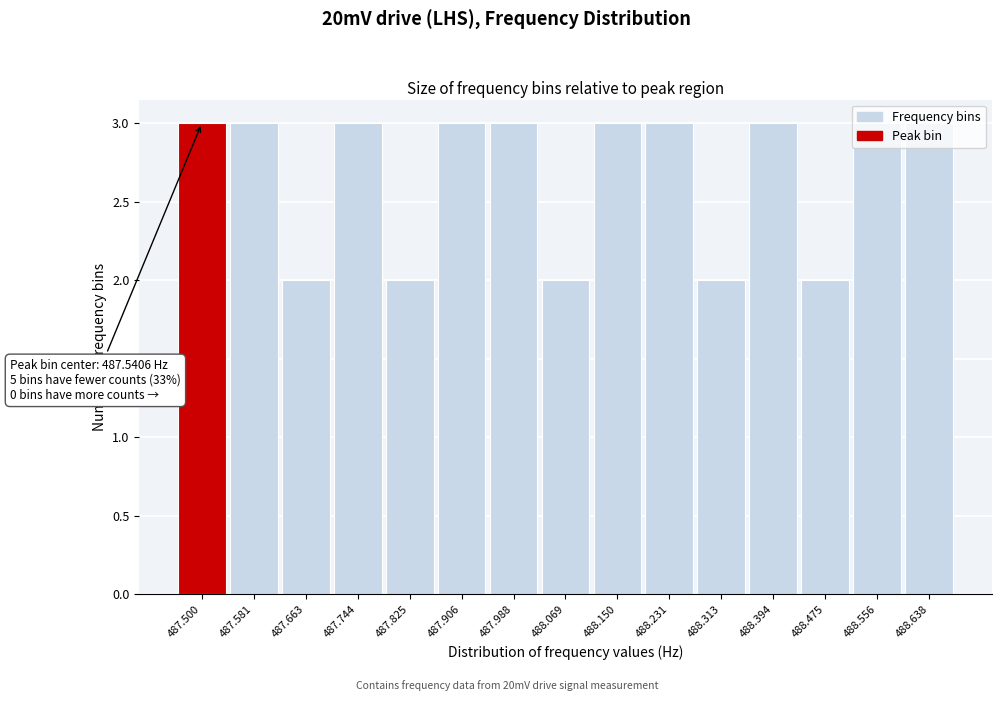

What is the label of the 3rd bar from the left?

487.663